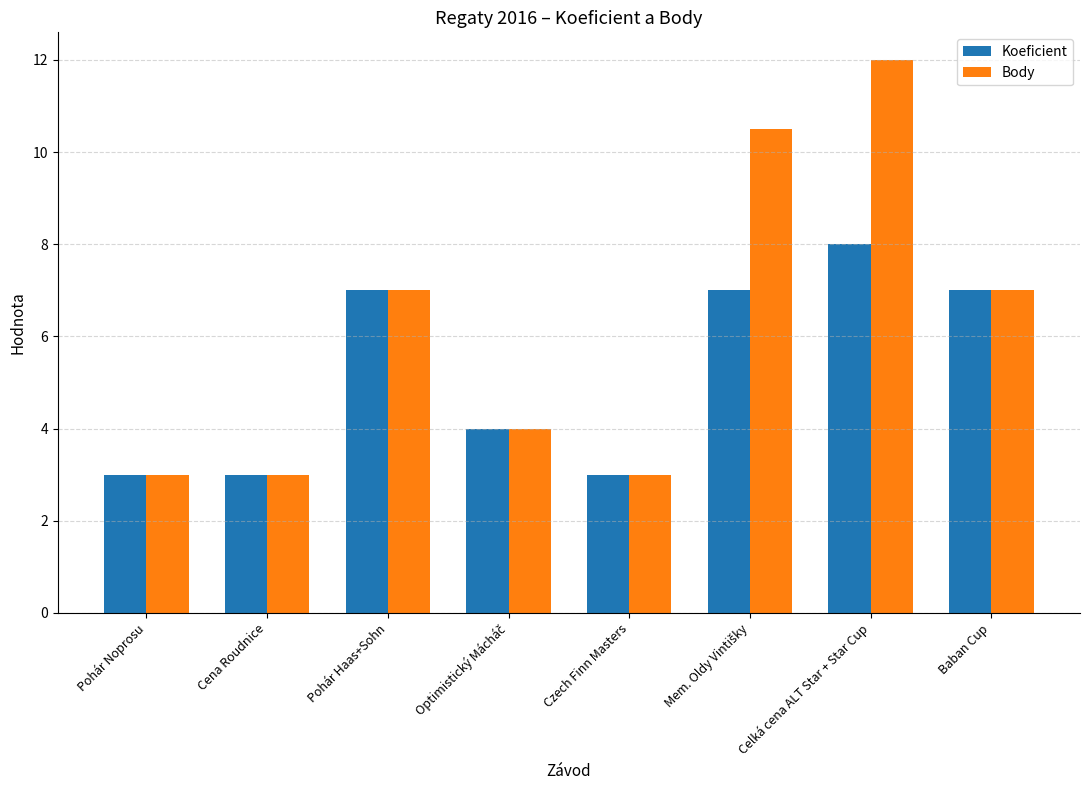

What is the sum of the Koeficient values at Czech Finn Masters and Pohár Haas+Sohn?

10.0